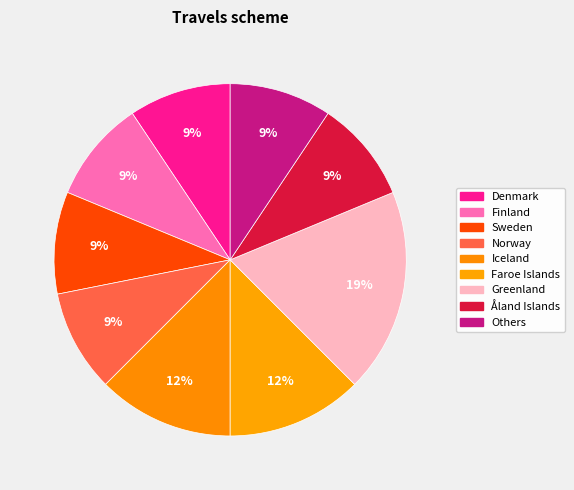

Does Iceland account for over 50% of the chart?

No